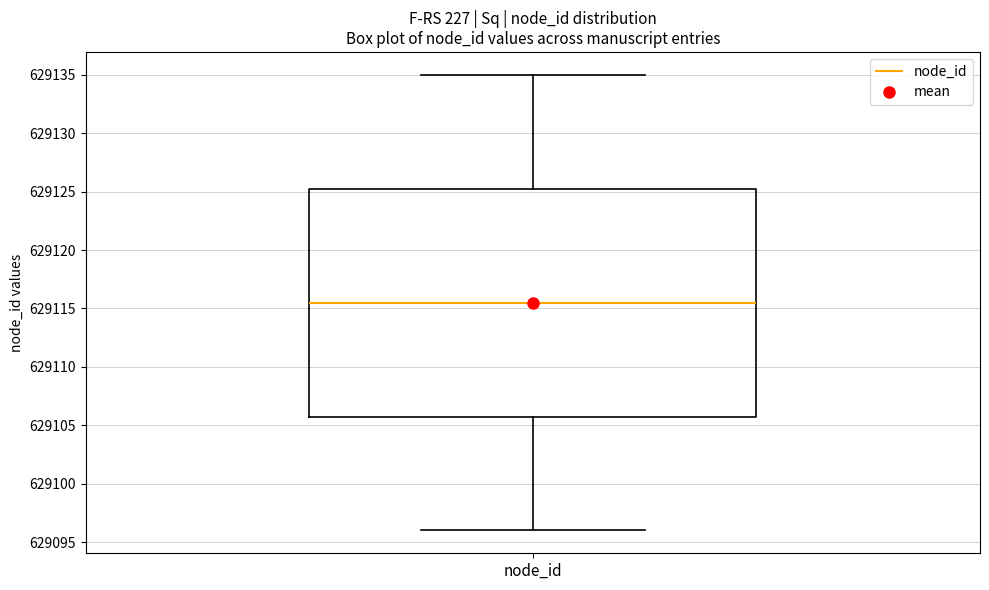

Transcribe this box plot: give where the median line is, the range the box spans, and where the two whiskers end, as read against the y-axis. The values are not printed on the chart, so give them approximately, as read against the axis.

median 629115.5, box 629106.0 to 629125.5, whiskers 629096.0 to 629135.0